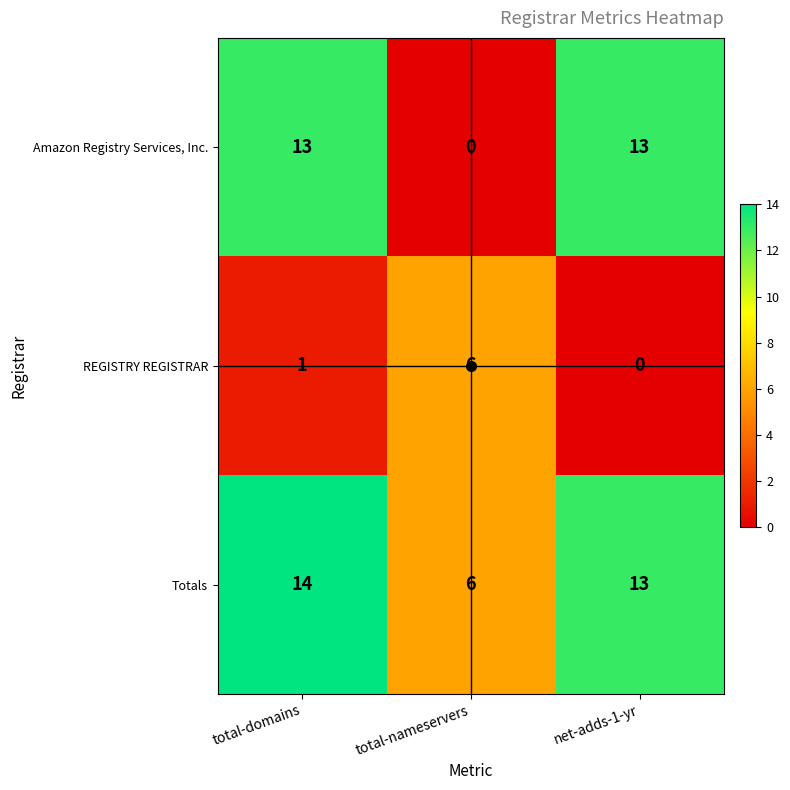

Is it true that Amazon Registry Services, Inc. equals 6 at total-domains?

False